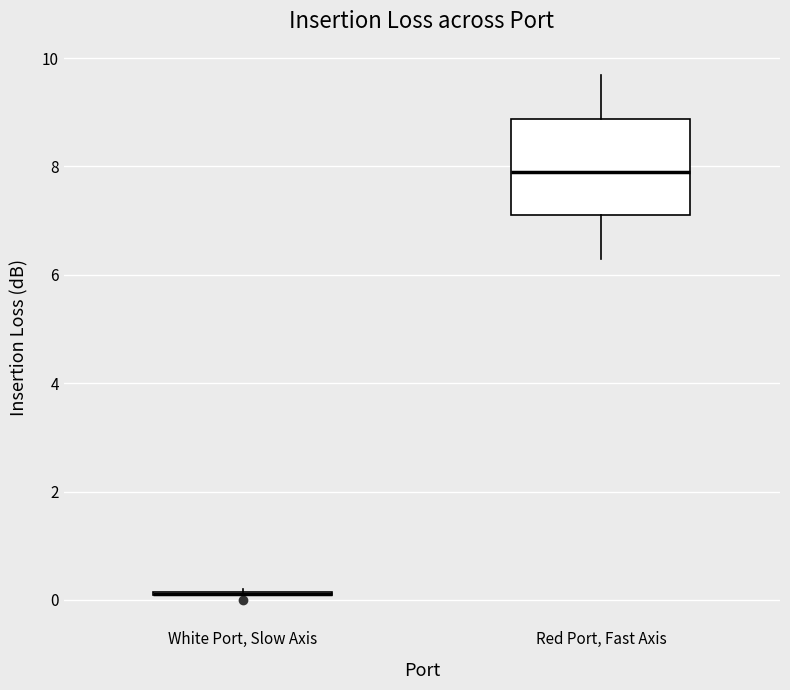

Reading left to right, read every box against the y-axis: the position of its median line, the range the box covers, and the ends of its whiskers. The values are not printed on the chart, so give them approximately, as read against the axis.

White Port, Slow Axis: box collapsed to a line at 0.2, whiskers 0.0 to 0.2
Red Port, Fast Axis: median 8.0, box 7.0 to 8.8, whiskers 6.2 to 9.6